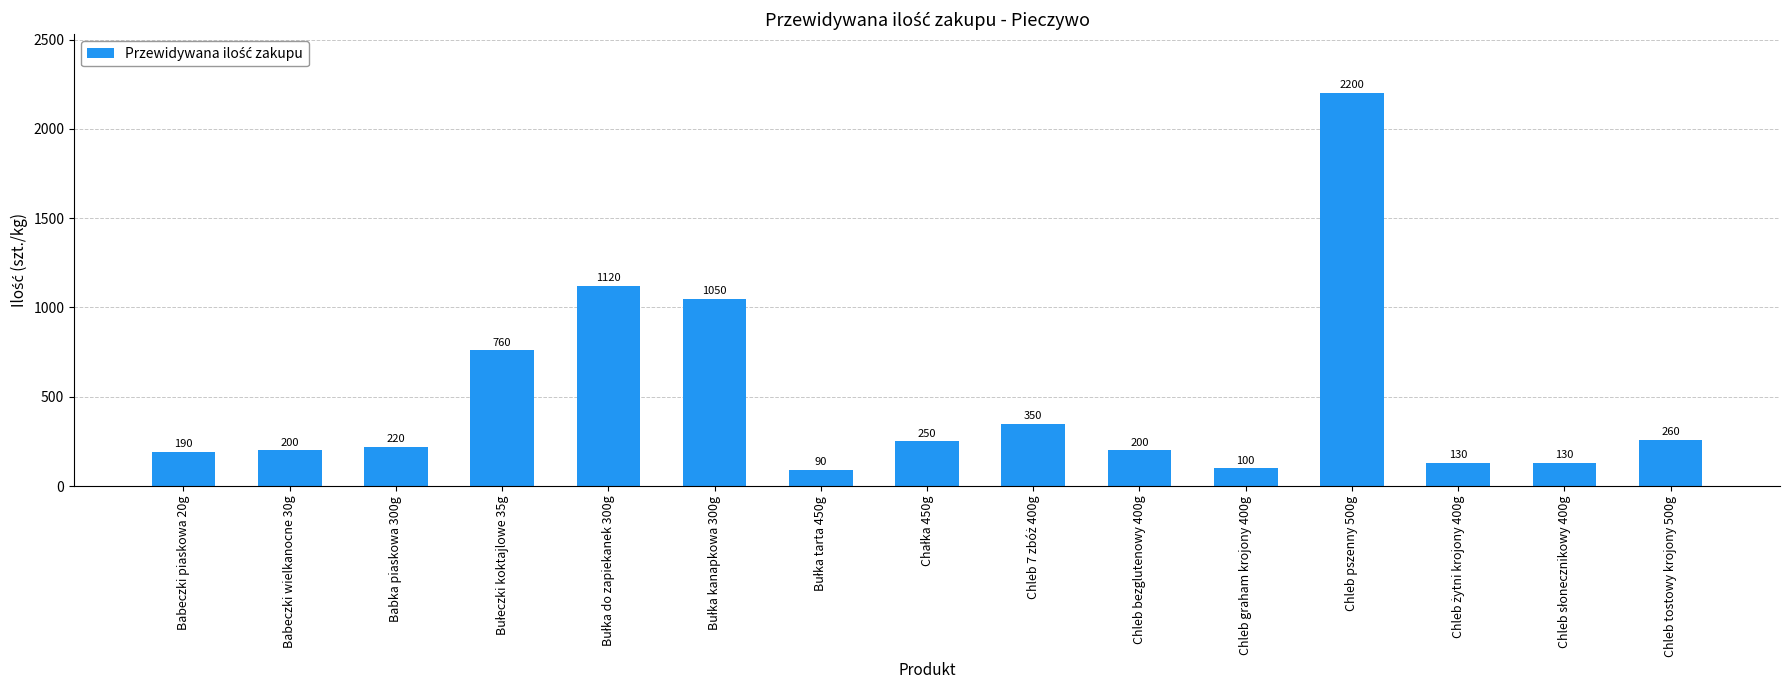

What is the change in value from Chleb bezglutenowy 400g to Chleb graham krojony 400g?

-100